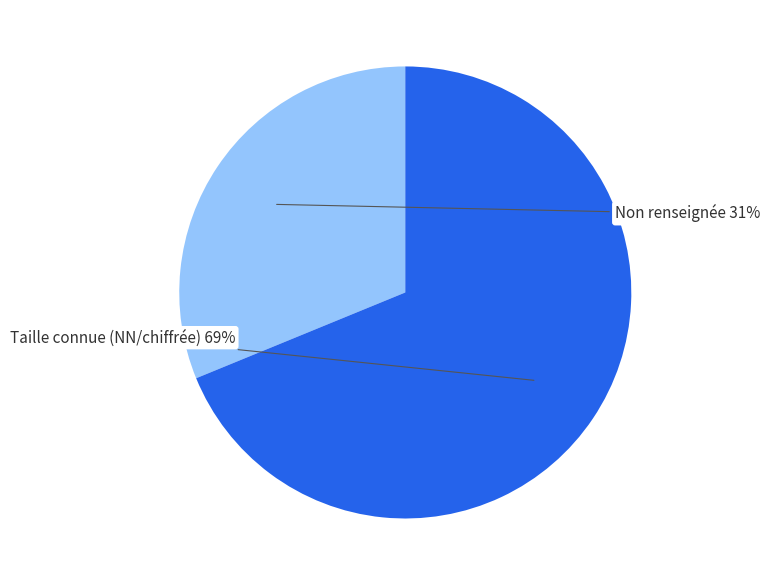

What percentage is the Taille connue (NN/chiffrée) slice, to the nearest percent?

69%